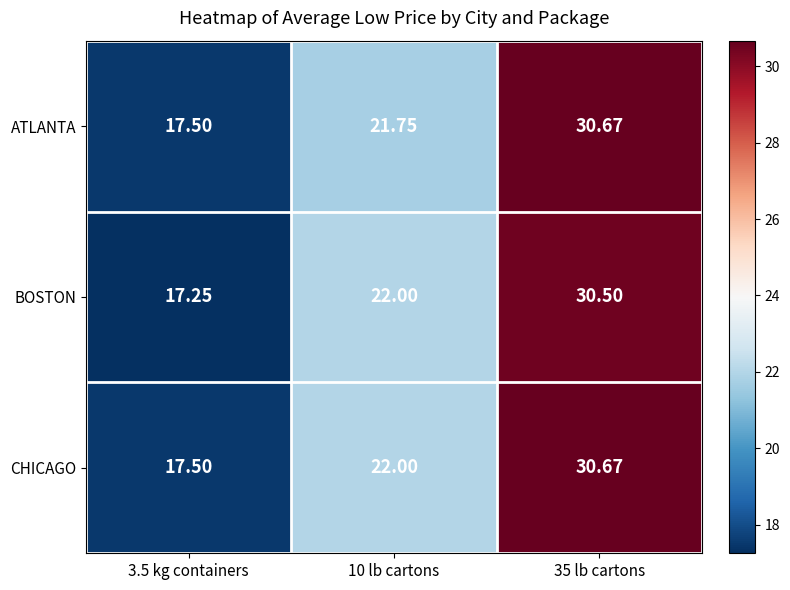

What is the total value across all series at 35 lb cartons?

91.8